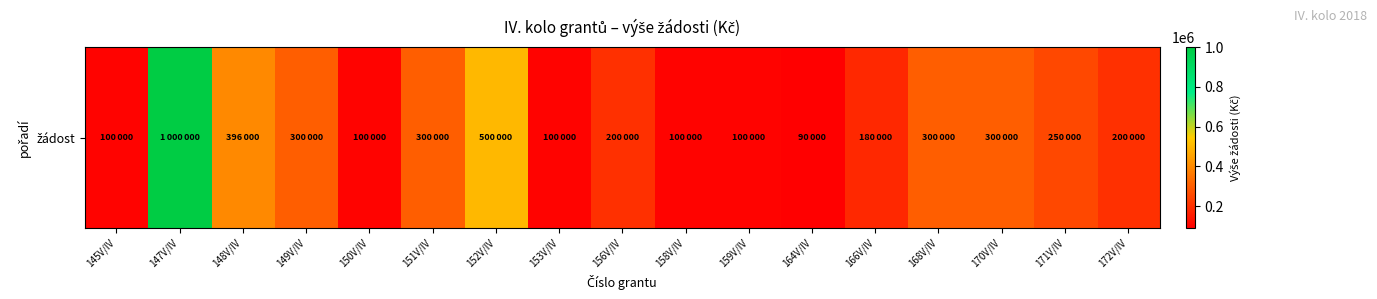

Which category has the highest value across all series?

147V/IV